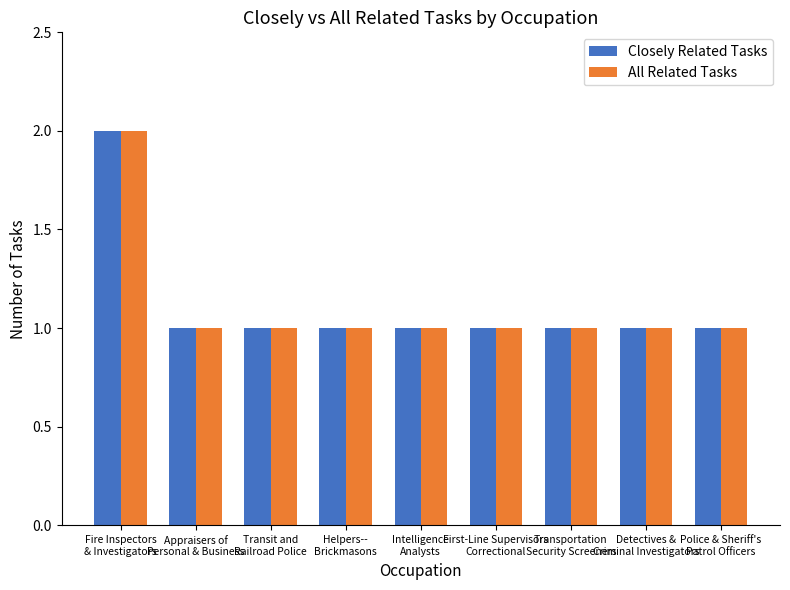

What is the smallest value displayed?

1